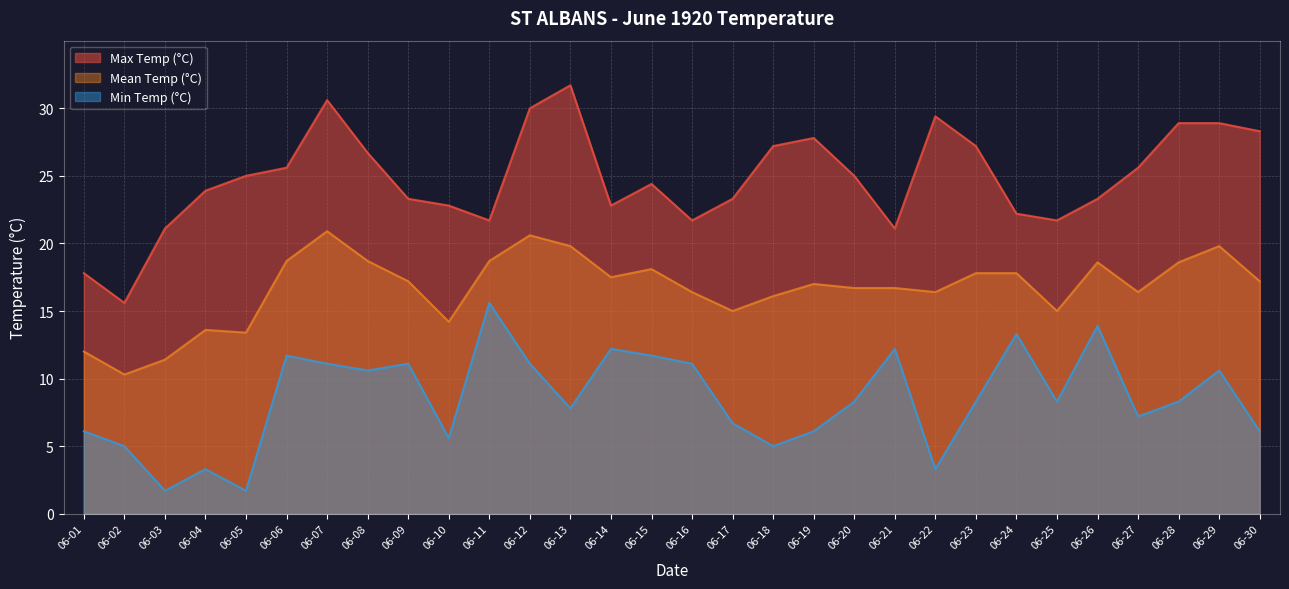

Reading left to right, transcribe all the data shown in this chart.

Max Temp (°C): 06-01=17.8	06-02=15.6	06-03=21.1	06-04=23.9	06-05=25.0	06-06=25.6	06-07=30.6	06-08=26.7	06-09=23.3	06-10=22.8	06-11=21.7	06-12=30.0	06-13=31.7	06-14=22.8	06-15=24.4	06-16=21.7	06-17=23.3	06-18=27.2	06-19=27.8	06-20=25.0	06-21=21.1	06-22=29.4	06-23=27.2	06-24=22.2	06-25=21.7	06-26=23.3	06-27=25.6	06-28=28.9	06-29=28.9	06-30=28.3
Mean Temp (°C): 06-01=12.0	06-02=10.3	06-03=11.4	06-04=13.6	06-05=13.4	06-06=18.7	06-07=20.9	06-08=18.7	06-09=17.2	06-10=14.2	06-11=18.7	06-12=20.6	06-13=19.8	06-14=17.5	06-15=18.1	06-16=16.4	06-17=15.0	06-18=16.1	06-19=17.0	06-20=16.7	06-21=16.7	06-22=16.4	06-23=17.8	06-24=17.8	06-25=15.0	06-26=18.6	06-27=16.4	06-28=18.6	06-29=19.8	06-30=17.2
Min Temp (°C): 06-01=6.1	06-02=5.0	06-03=1.7	06-04=3.3	06-05=1.7	06-06=11.7	06-07=11.1	06-08=10.6	06-09=11.1	06-10=5.6	06-11=15.6	06-12=11.1	06-13=7.8	06-14=12.2	06-15=11.7	06-16=11.1	06-17=6.7	06-18=5.0	06-19=6.1	06-20=8.3	06-21=12.2	06-22=3.3	06-23=8.3	06-24=13.3	06-25=8.3	06-26=13.9	06-27=7.2	06-28=8.3	06-29=10.6	06-30=6.1